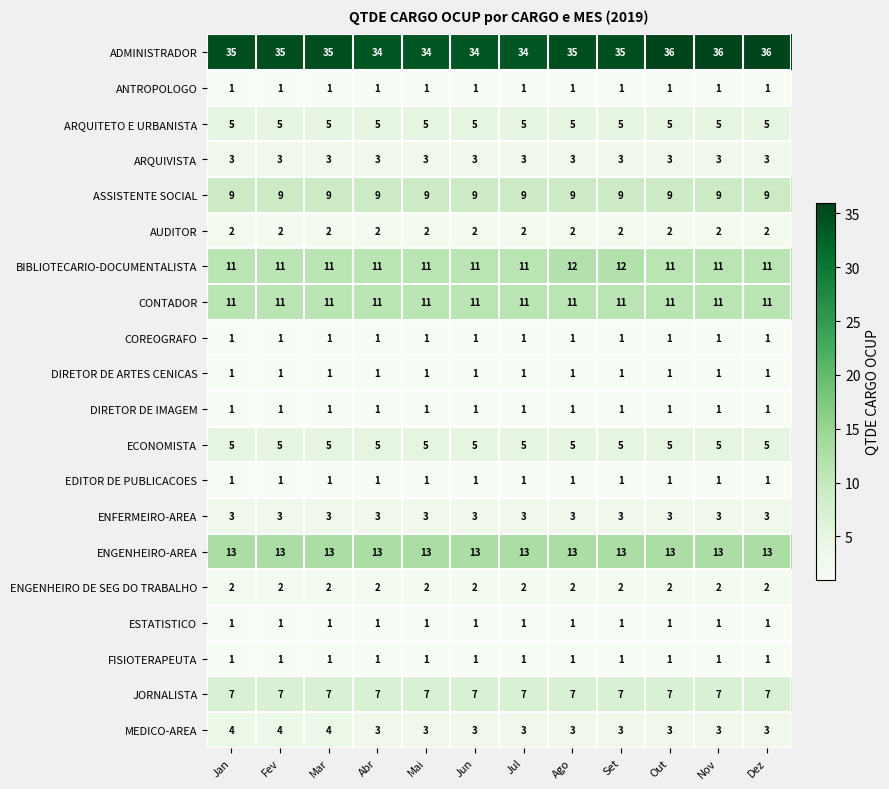

What is the total value across all series at Jun?

115